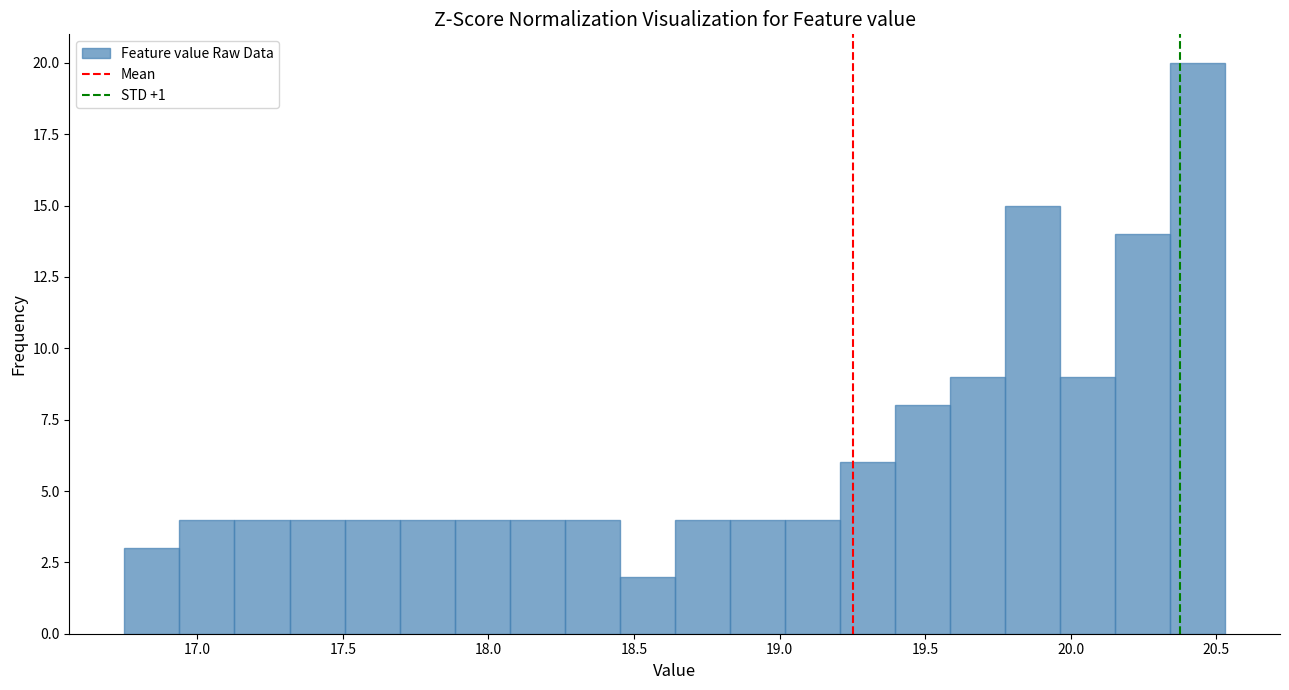

Read against the x-axis, roughly where is the centre of the tallest bar?

20.45